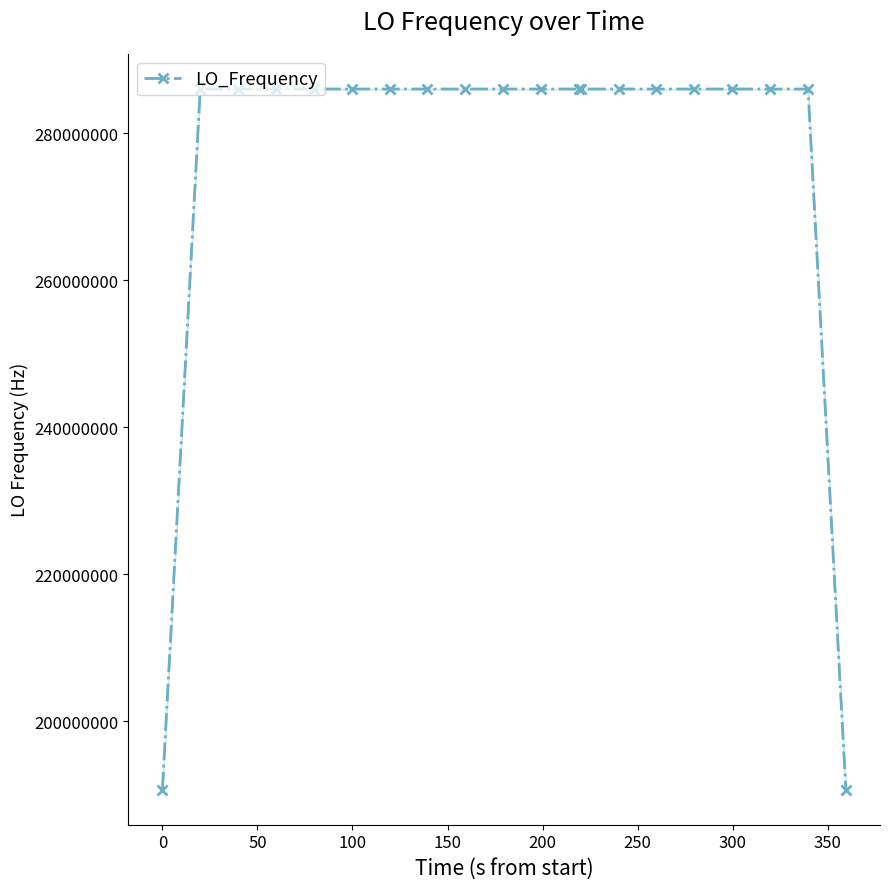

What is the sum of all values?

5530242008.2